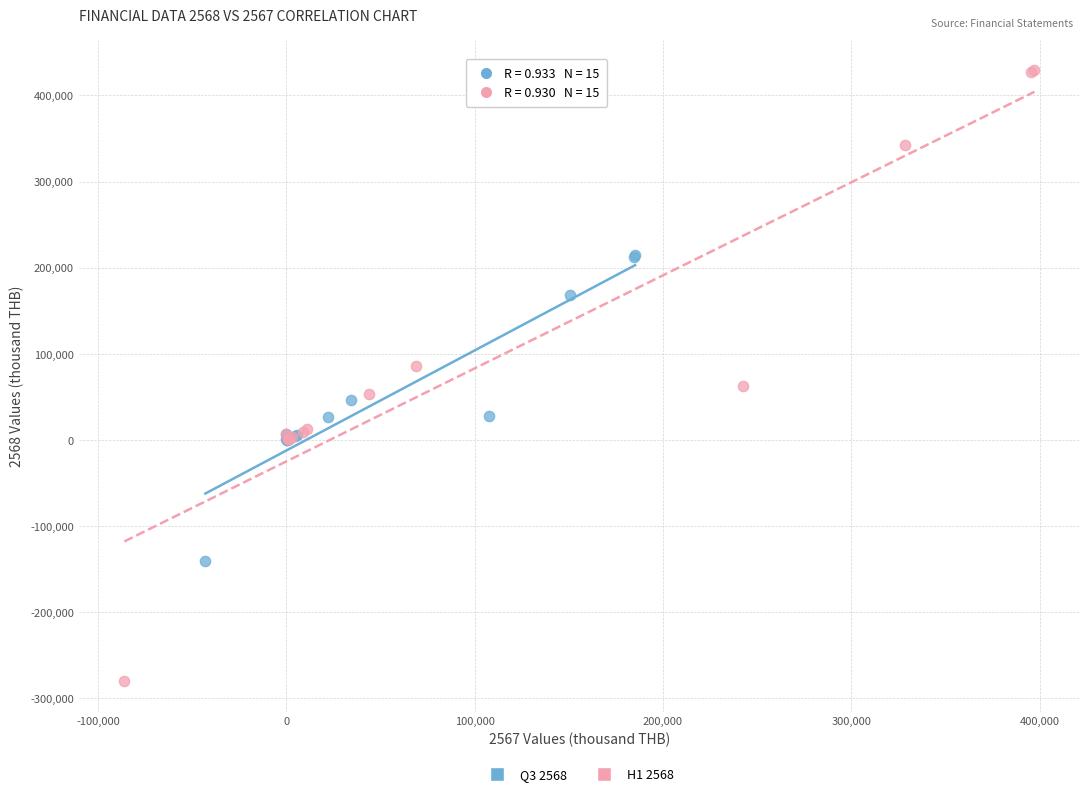

What are all the series names shown in the legend?

Q3 2568, H1 2568